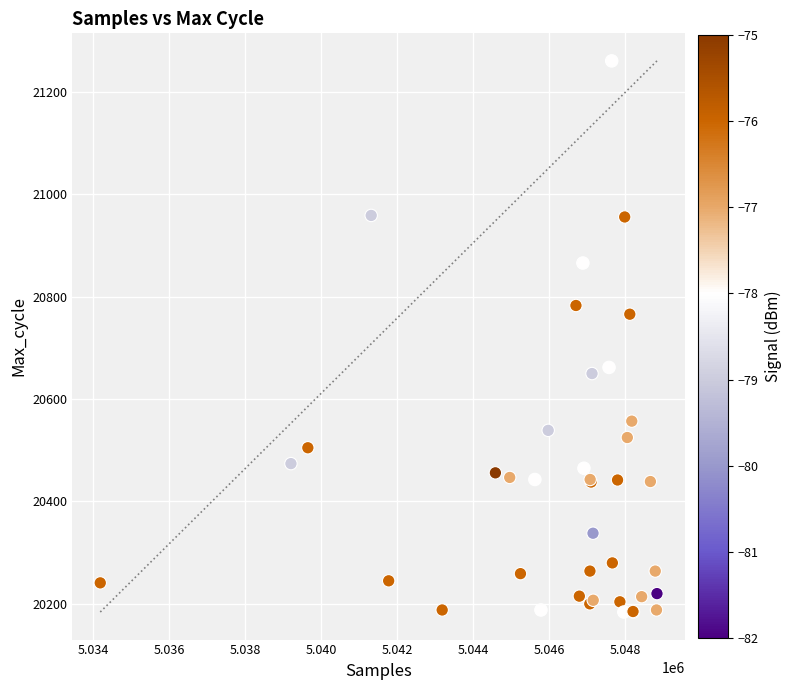

What Y value in the scatter plot is closest to 20722?

20766